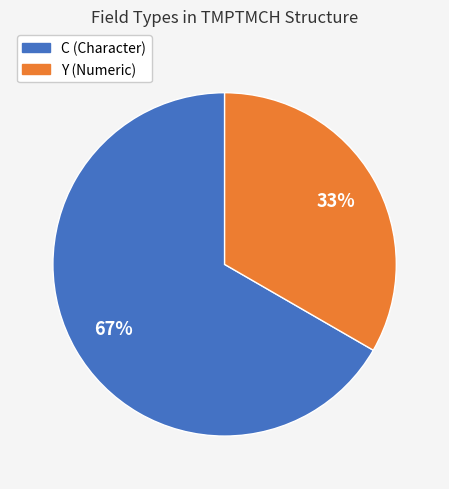

Rank the categories by value from highest to lowest.

C (Character), Y (Numeric)